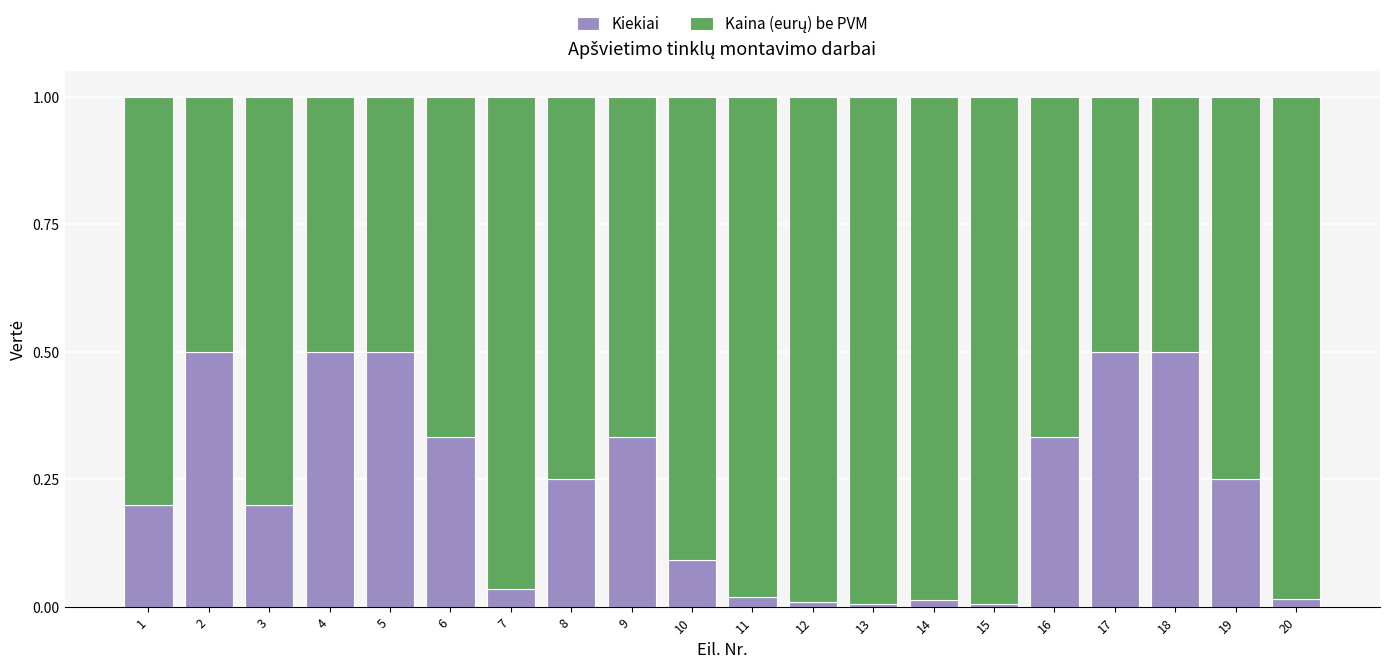

What is the highest value of the Kiekiai series?

0.5